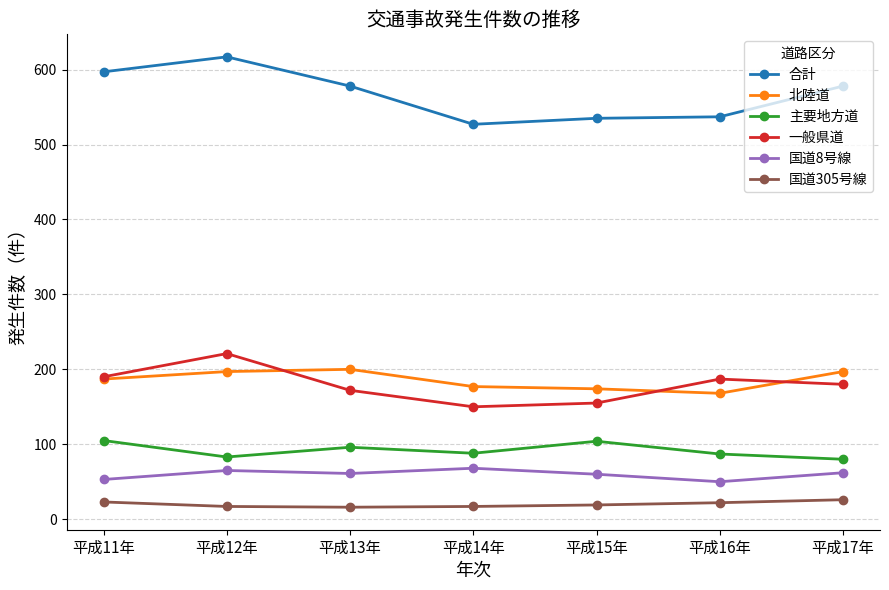

How many lines are shown in the chart?

6